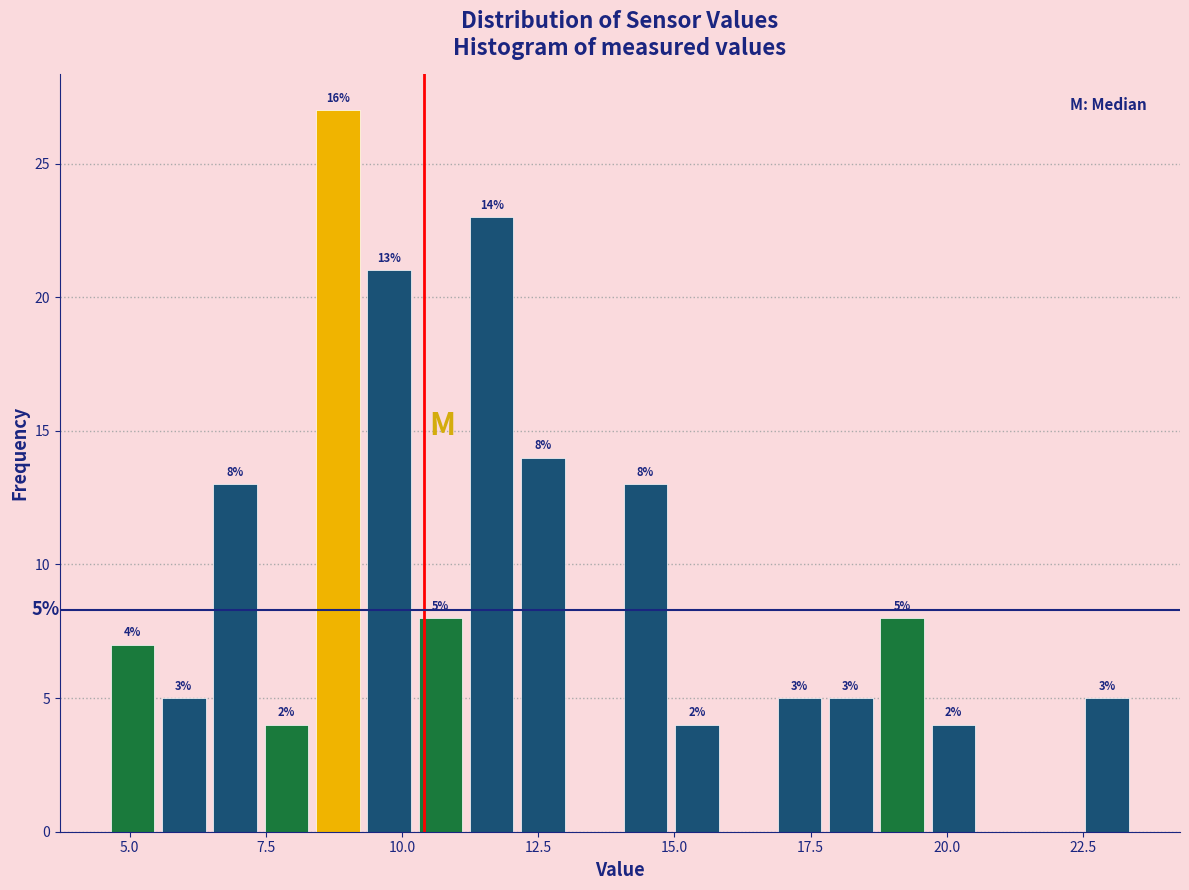

Read against the x-axis, roughly where is the centre of the tallest bar?

9.0